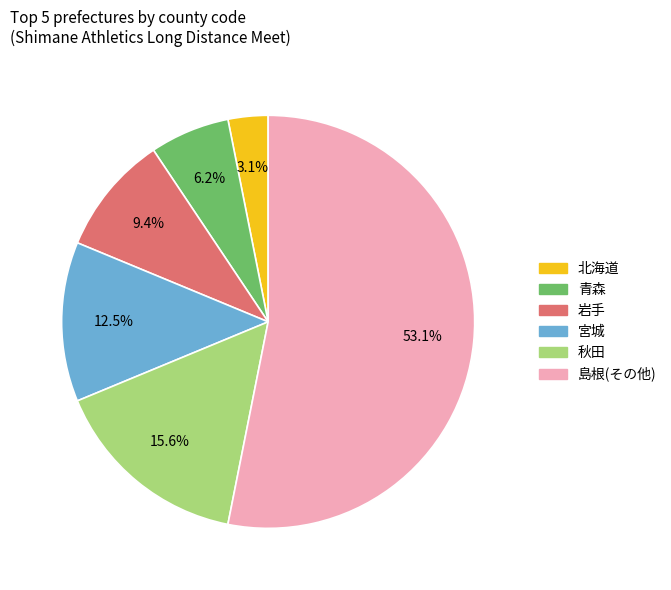

Is there a majority slice in this chart?

Yes